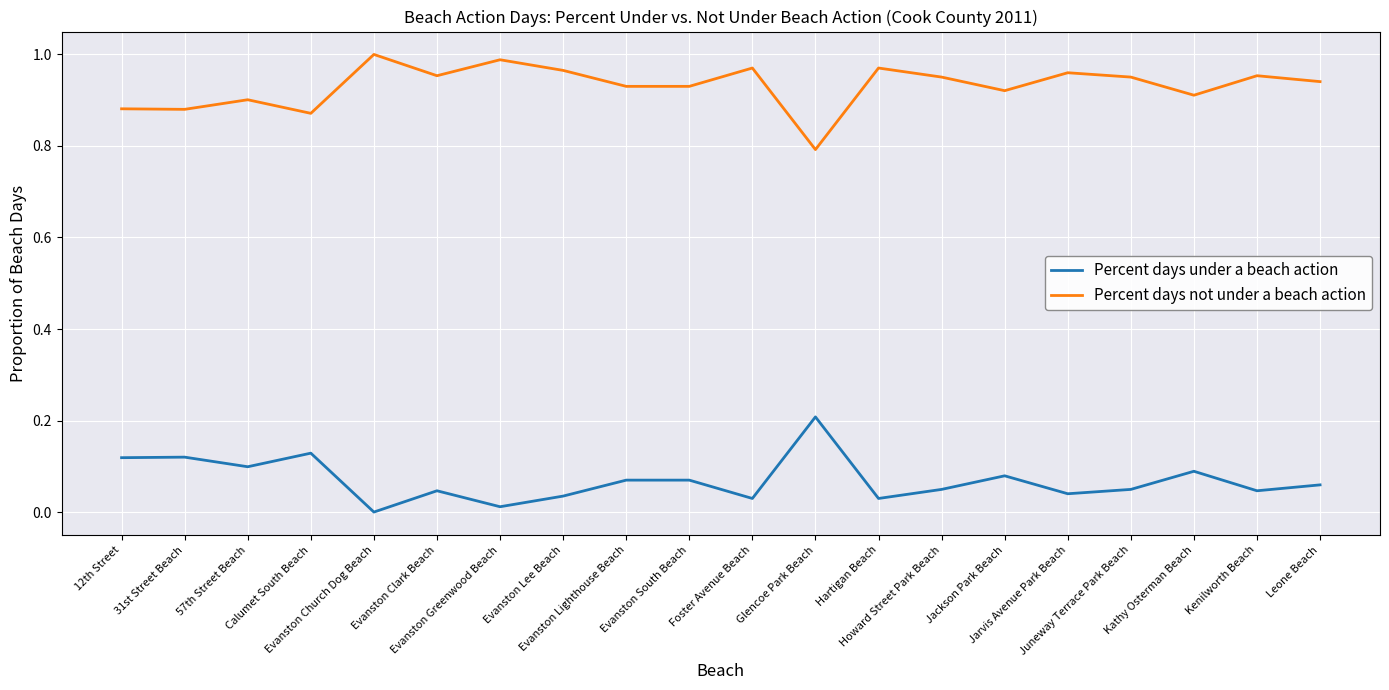

How many interior local peaks does the Percent days not under a beach action series have?

7